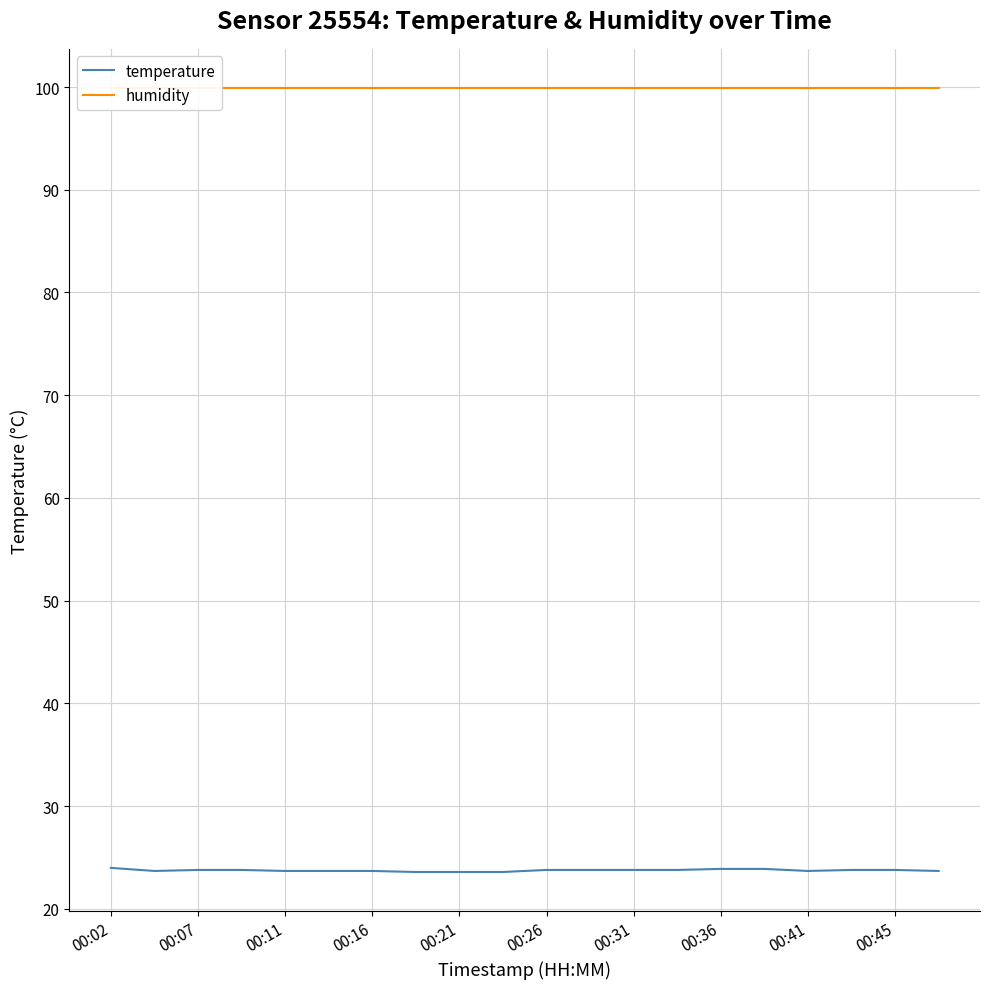

True or false: temperature has a value of 7.4 at 00:02.

False